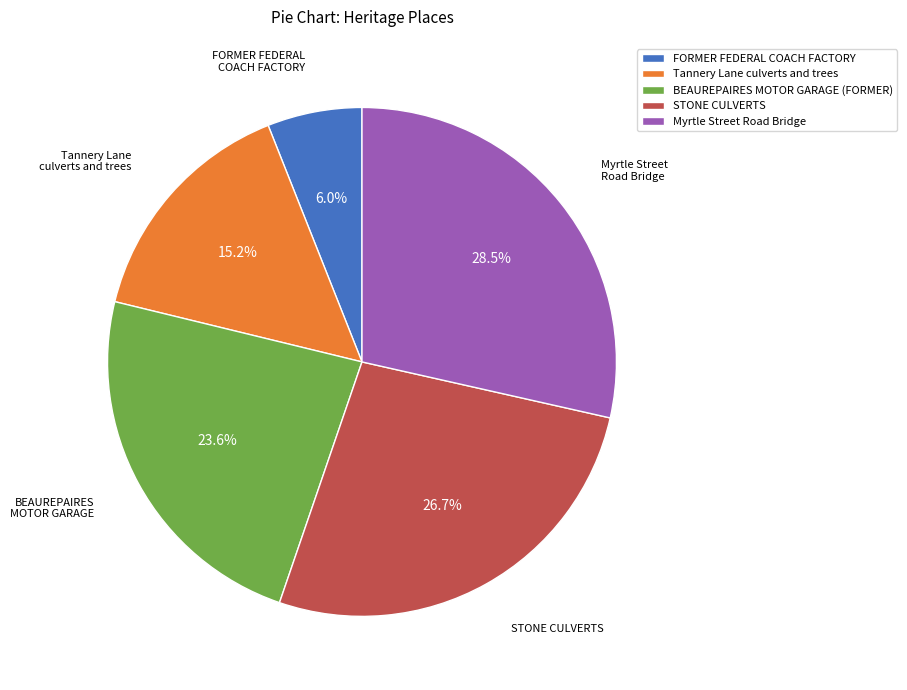

Between Tannery Lane culverts and trees and Myrtle Street Road Bridge, which is larger?

Myrtle Street Road Bridge